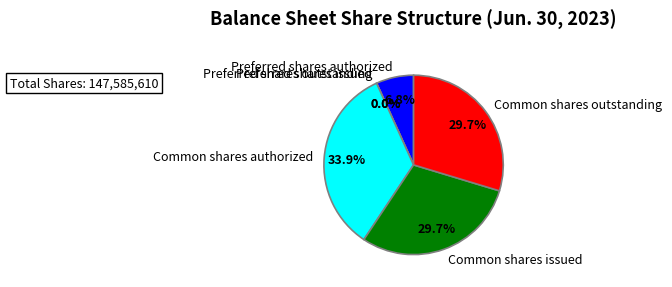

How much of the chart is everything except Preferred shares issued?

100.0%